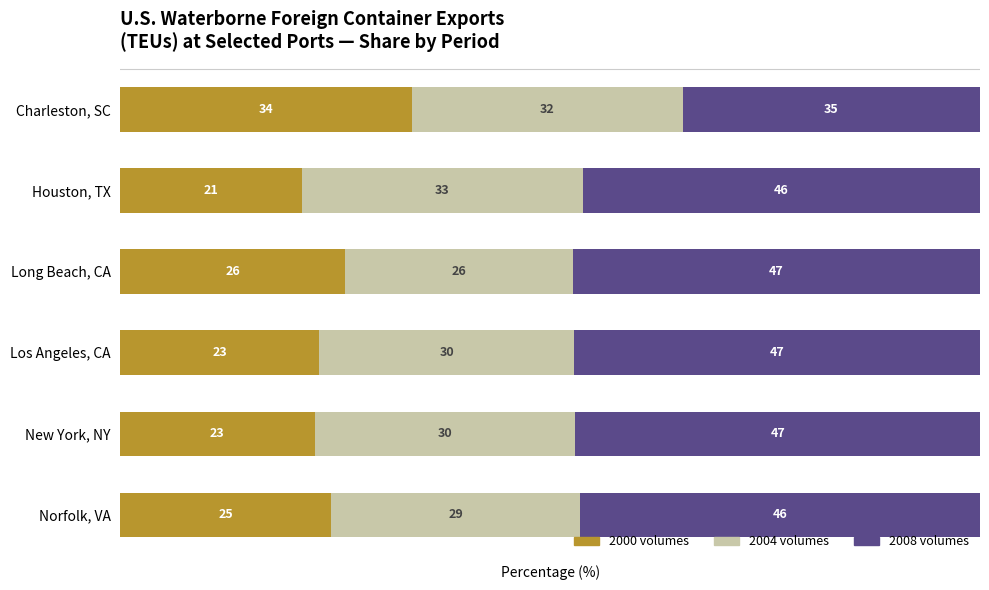

What is the total value across all series at Los Angeles, CA?

100.0